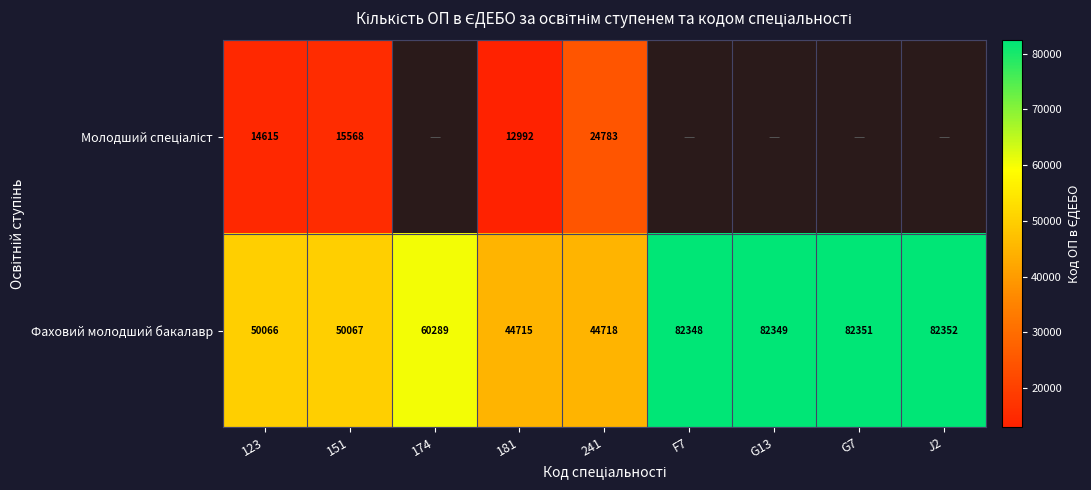

How many values in the Фаховий молодший бакалавр series are below 60289?

4